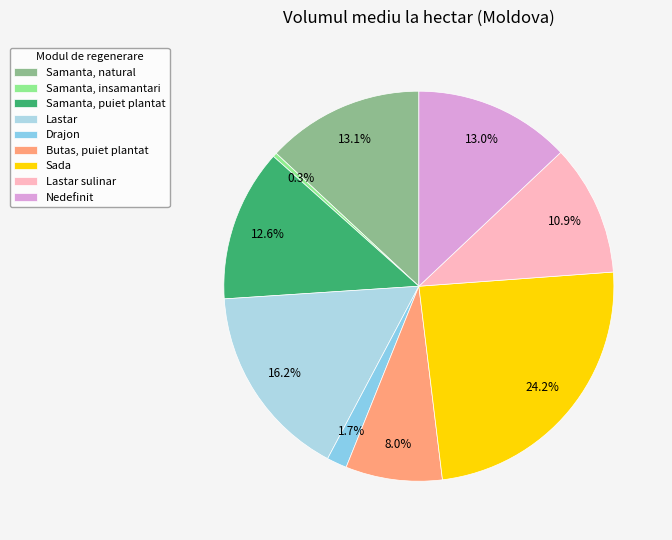

How much of the chart is everything except Samanta, natural?

86.9%